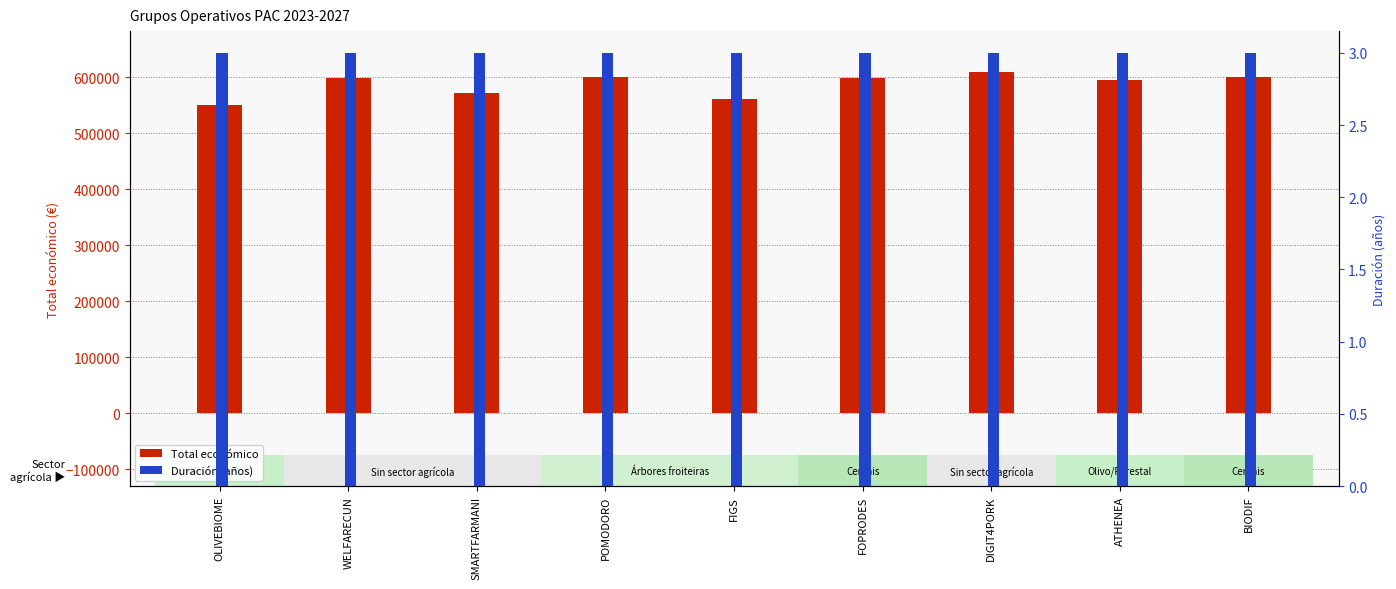

At which category is the sum across all series the highest?

DIGIT4PORK